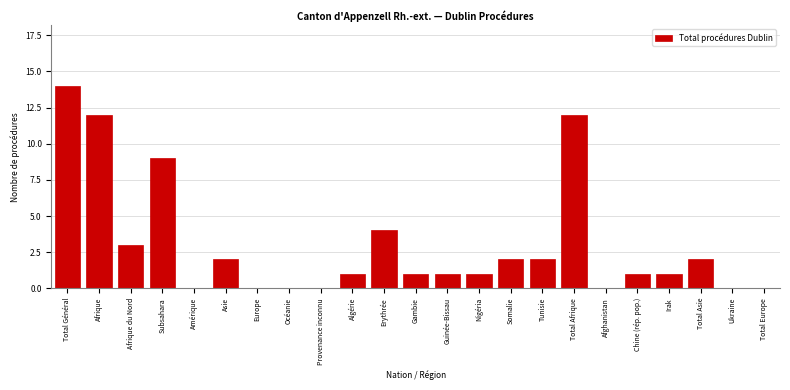

Reading left to right, extract all data points from this chart.

Total Général=14	Afrique=12	Afrique du Nord=3	Subsahara=9	Amérique=0	Asie=2	Europe=0	Océanie=0	Provenance inconnu=0	Algérie=1	Erythrée=4	Gambie=1	Guinée-Bissau=1	Nigéria=1	Somalie=2	Tunisie=2	Total Afrique=12	Afghanistan=0	Chine (rép. pop.)=1	Irak=1	Total Asie=2	Ukraine=0	Total Europe=0